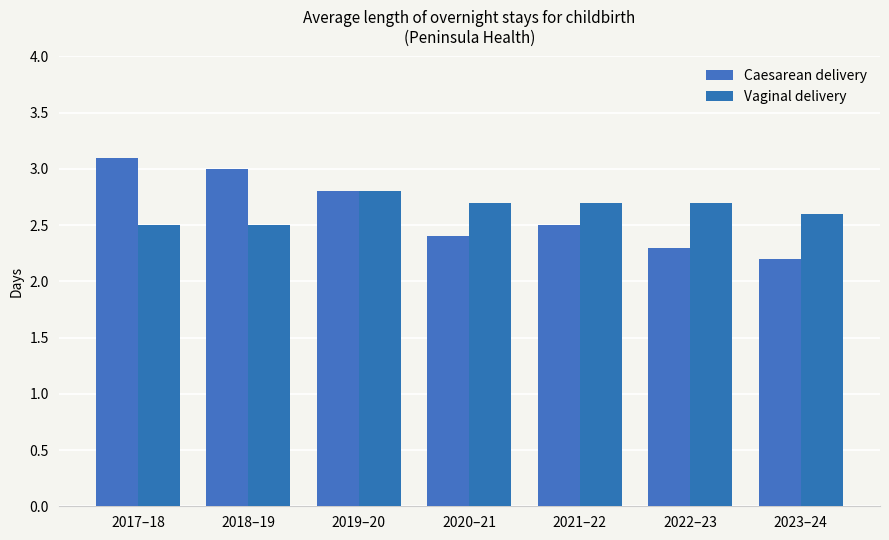

List the labels in order of Caesarean delivery value, largest first.

2017–18, 2018–19, 2019–20, 2021–22, 2020–21, 2022–23, 2023–24